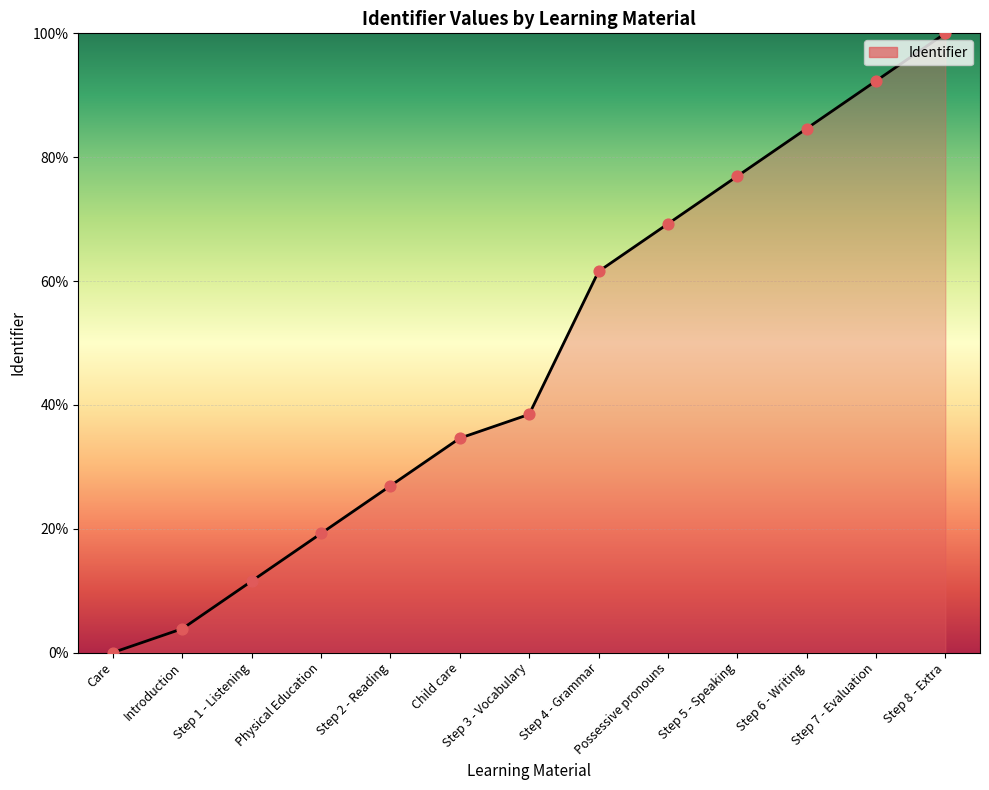

Between Step 2 - Reading and Care, which is larger?

Step 2 - Reading